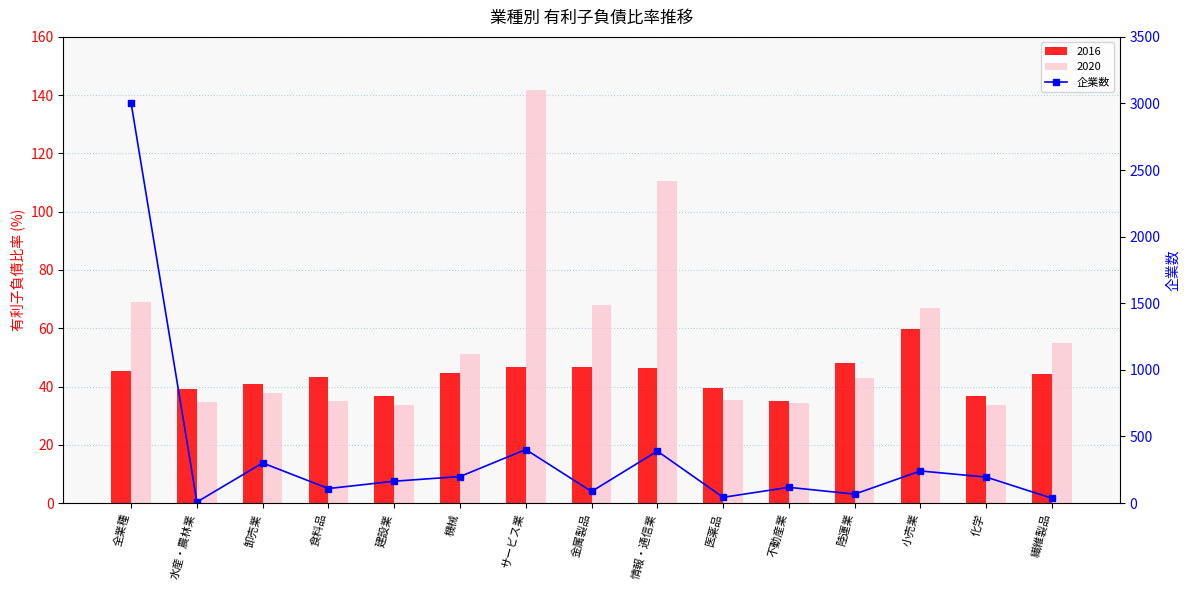

Reading left to right, extract all data points from this chart.

3002	8	301	109	164	199	402	87	390	43	118	67	241	195	36